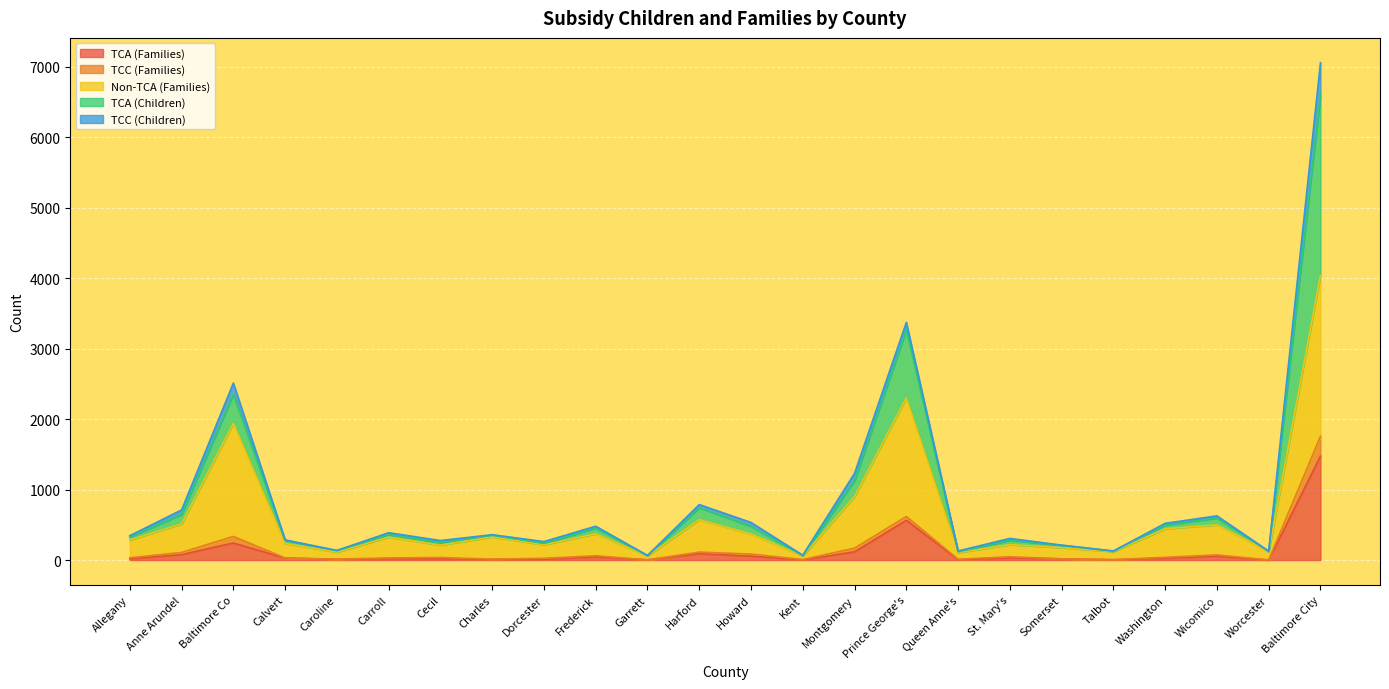

How many lines are shown in the chart?

5